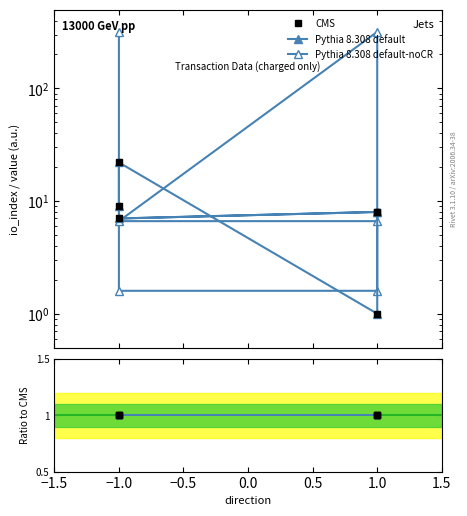

What is the difference between the io_index values at 1 and 1?

7.0